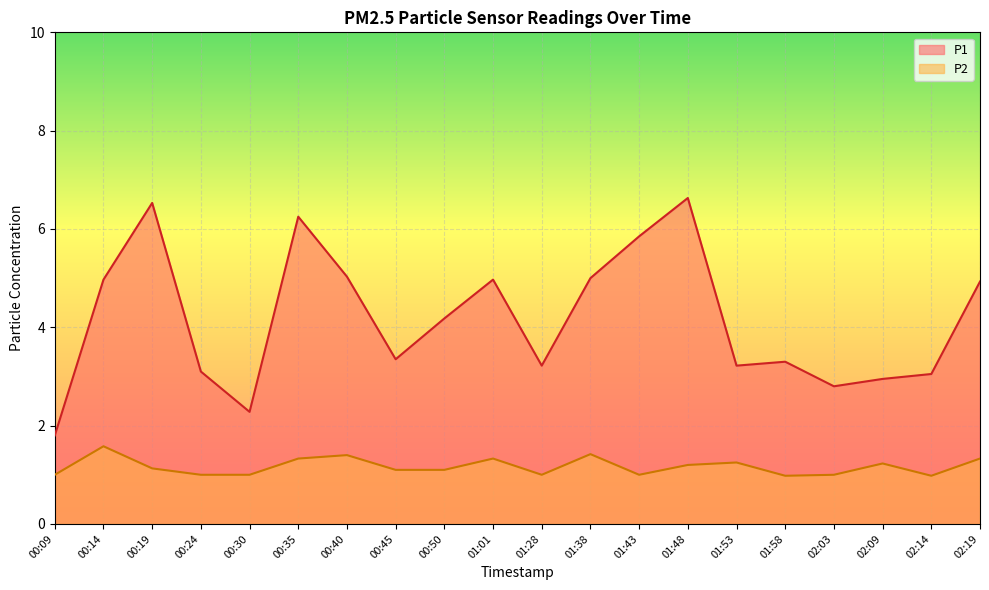

How many lines are shown in the chart?

2